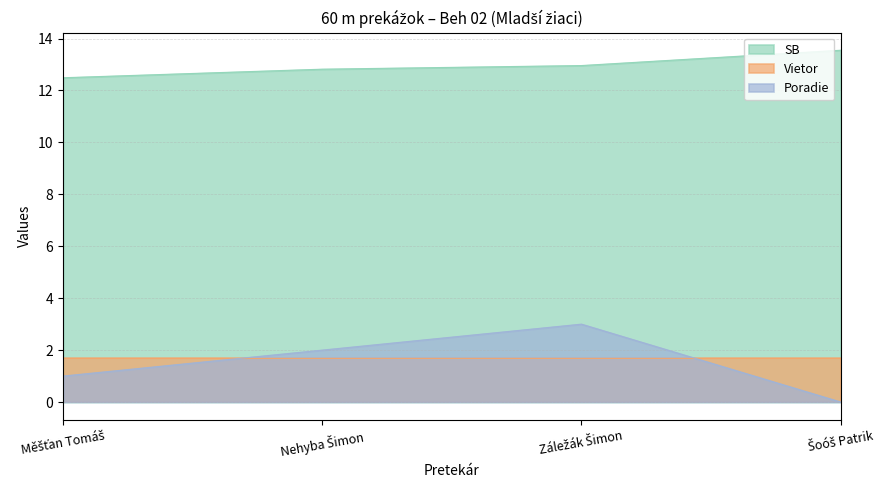

What is the label of the 2nd point from the left?

Nehyba Šimon